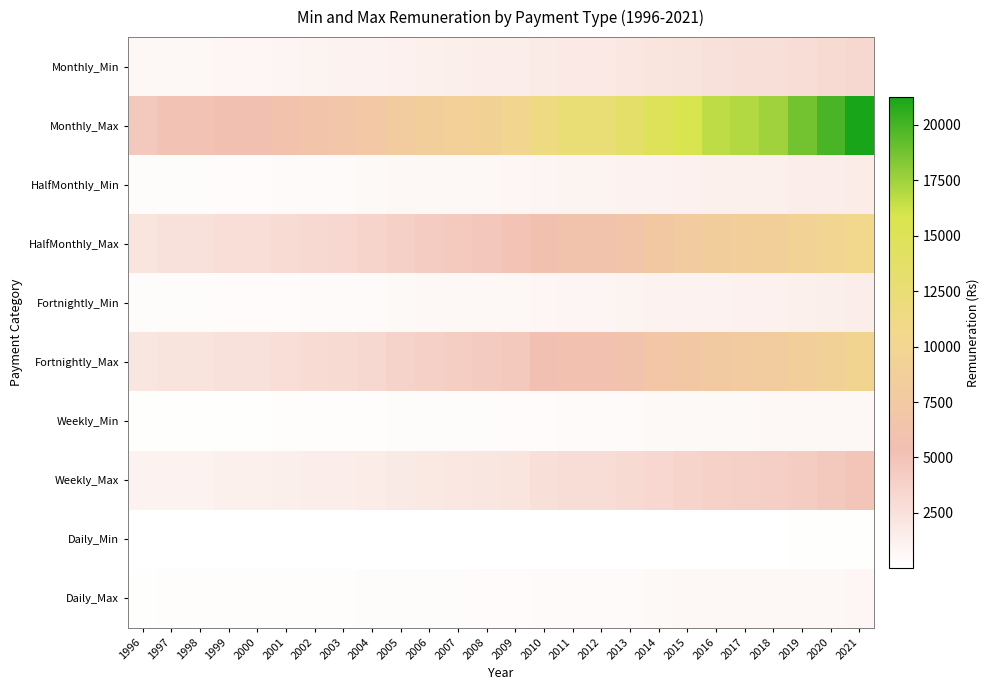

At how many categories does at least one series exceed 16344?

6